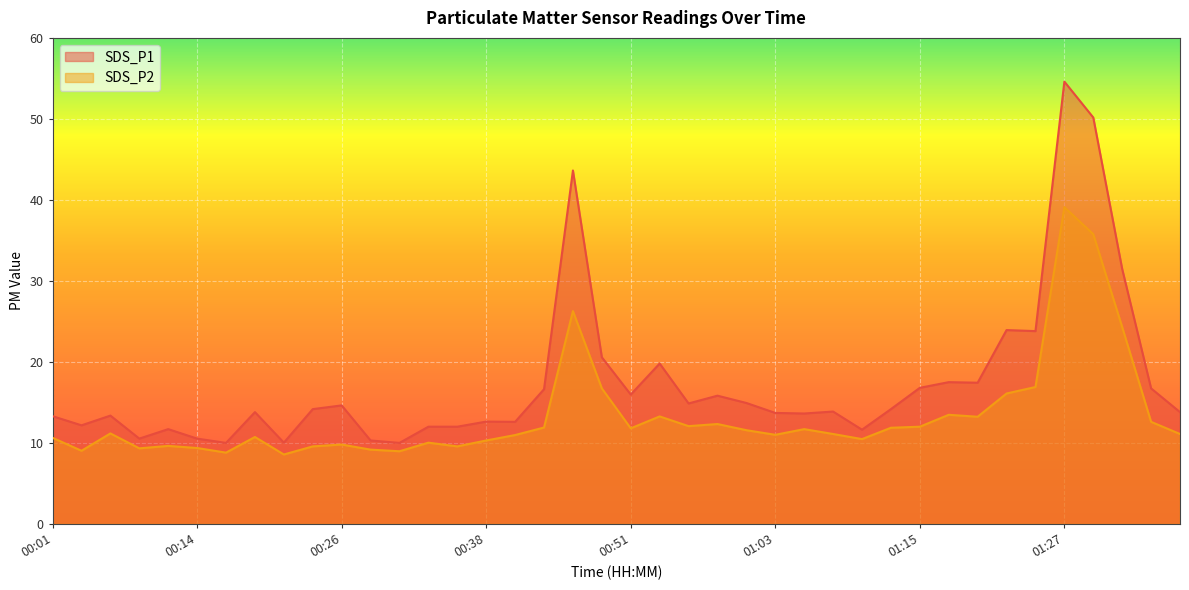

At which category is the sum across all series the highest?

01:27